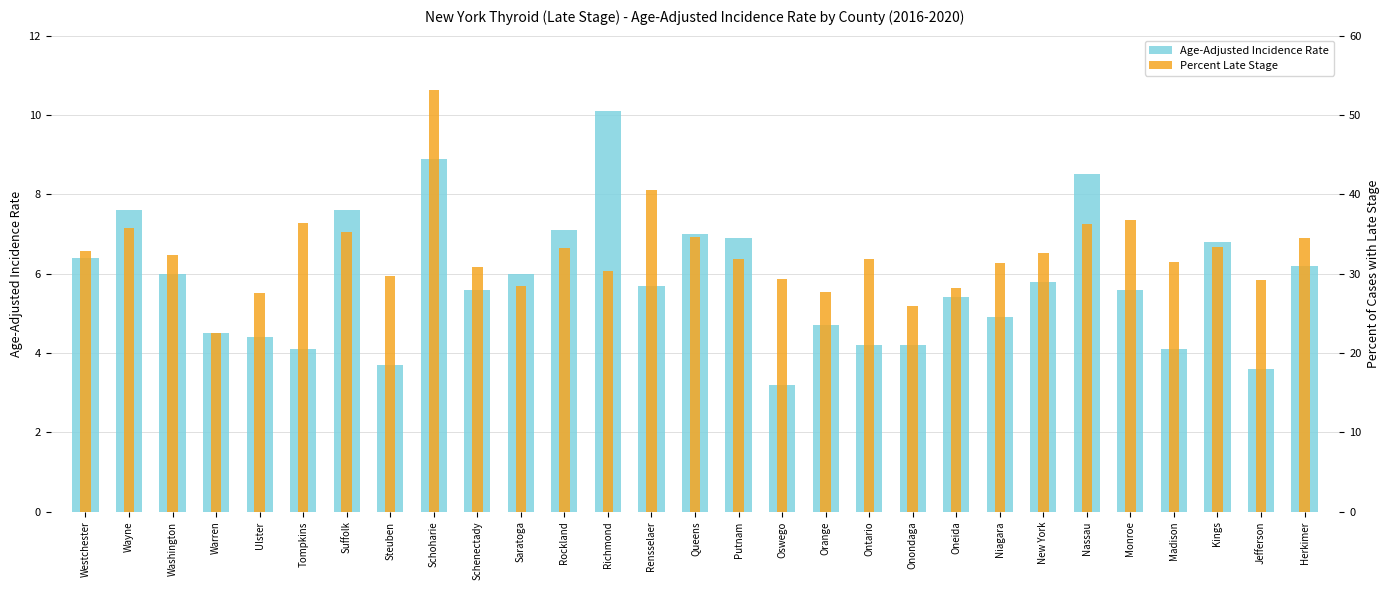

What is the difference between the highest and lowest values at Niagara?

26.5